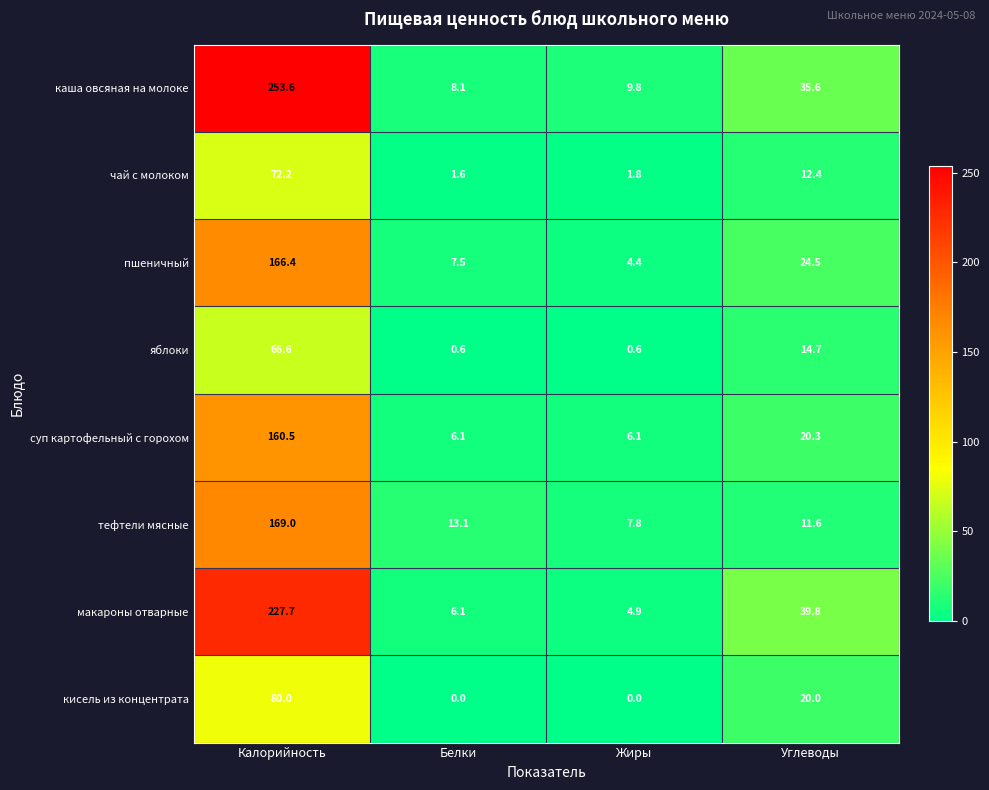

At which category is the sum across all series the highest?

Калорийность